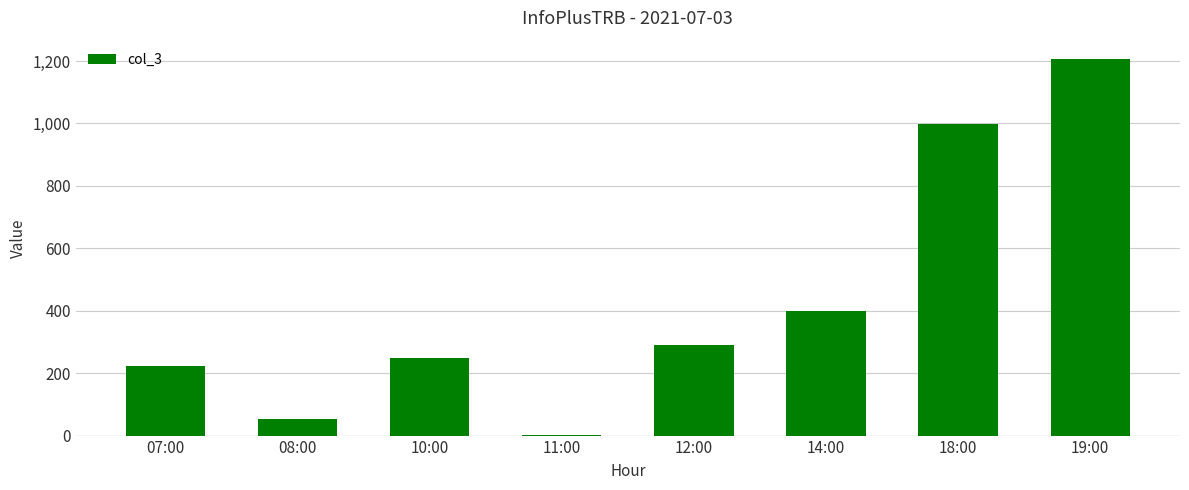

True or false: the data shows 998 at 18:00.

True